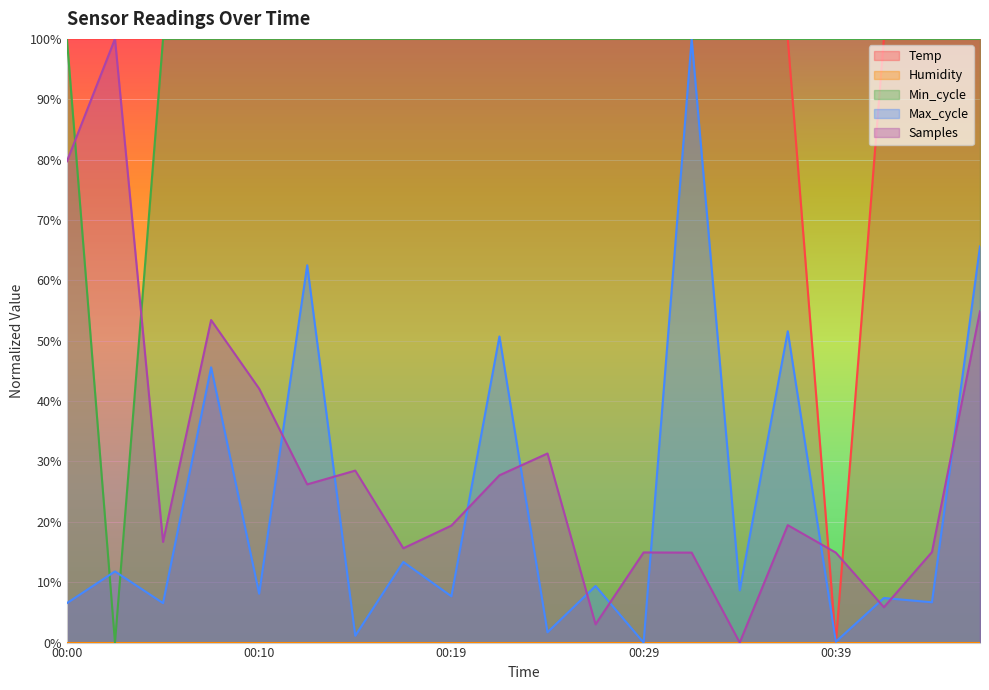

What is the difference between the highest and lowest values at 00:44?

93.3